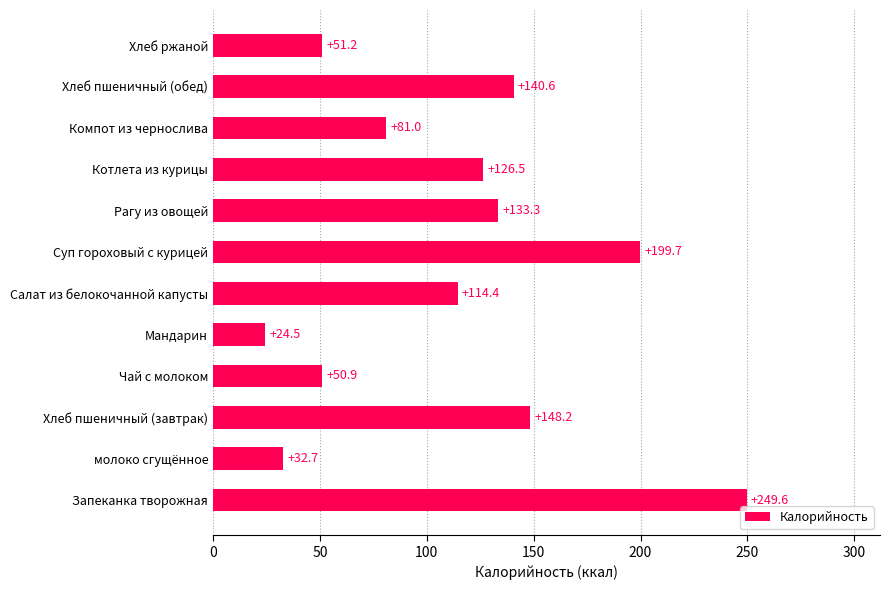

What is the average value?

112.7